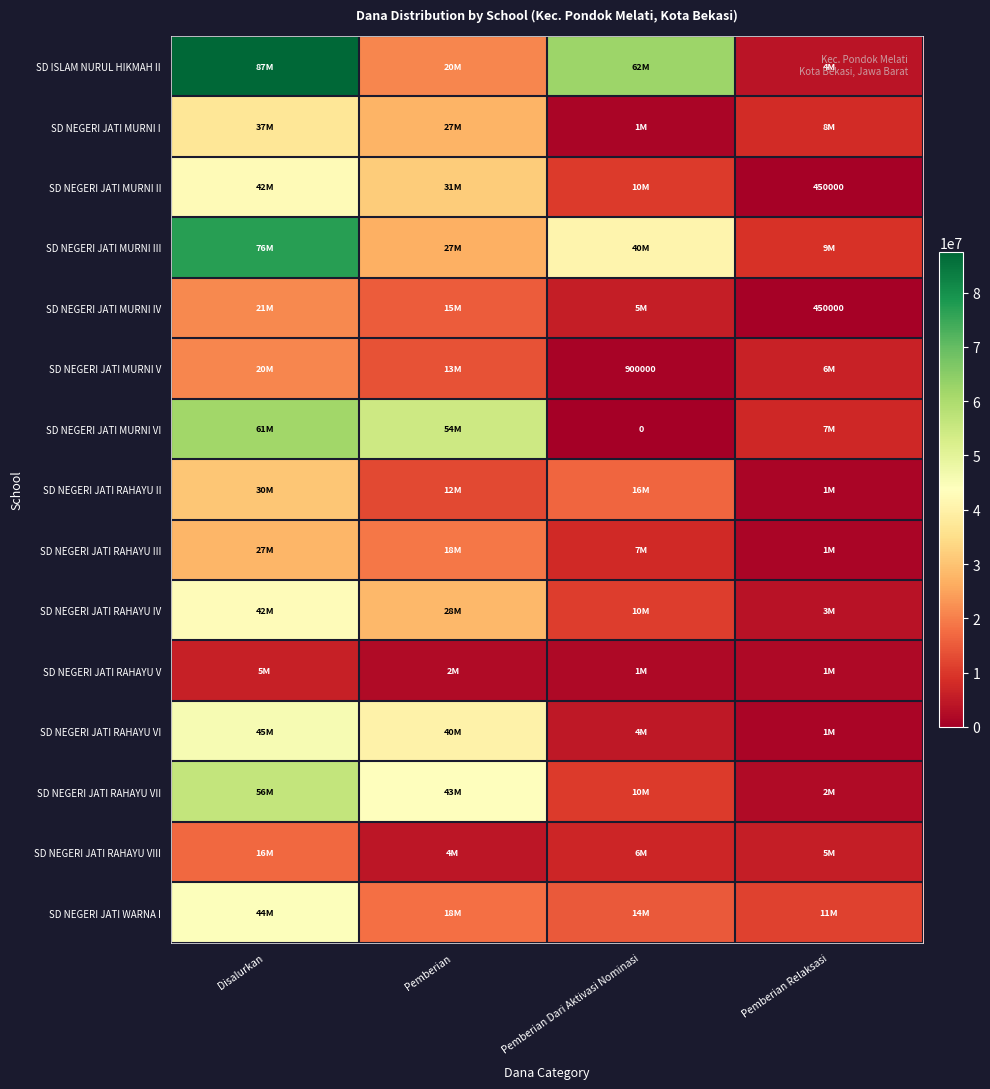

What is the difference between the second highest and minimum values in the SD NEGERI JATI RAHAYU IV series?

24750000